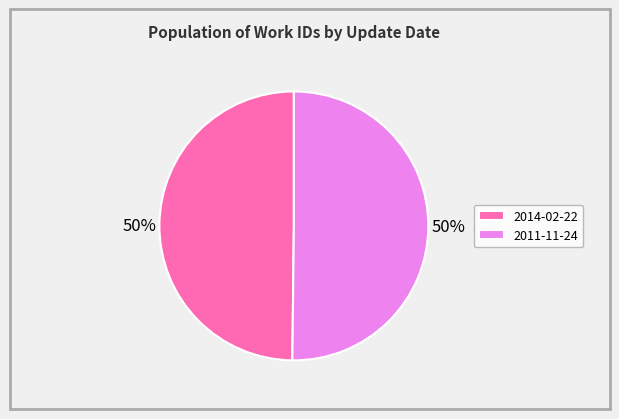

Is it true that 2014-02-22 is 59% of the pie?

False